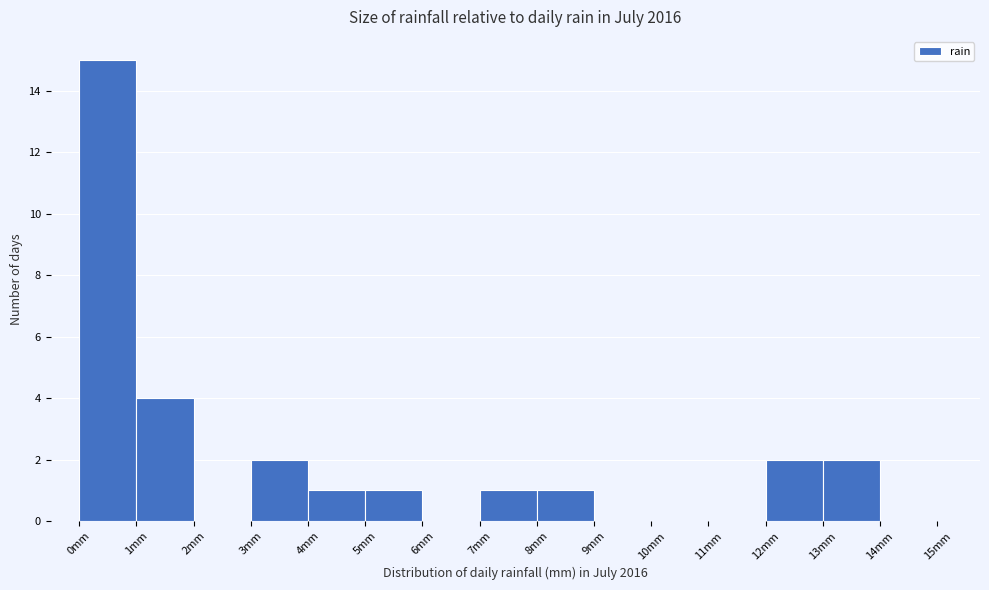

Reading left to right, transcribe this chart: for each bar, give the range it covers on the x-axis and its height. The values are not printed on the chart, so give them approximately, as read against the axis.

0 to 1: 15
1 to 2: 4
2 to 3: 0
3 to 4: 2
4 to 5: 1
5 to 6: 1
6 to 7: 0
7 to 8: 1
8 to 9: 1
9 to 10: 0
10 to 11: 0
11 to 12: 0
12 to 13: 2
13 to 14: 2
14 to 15: 0